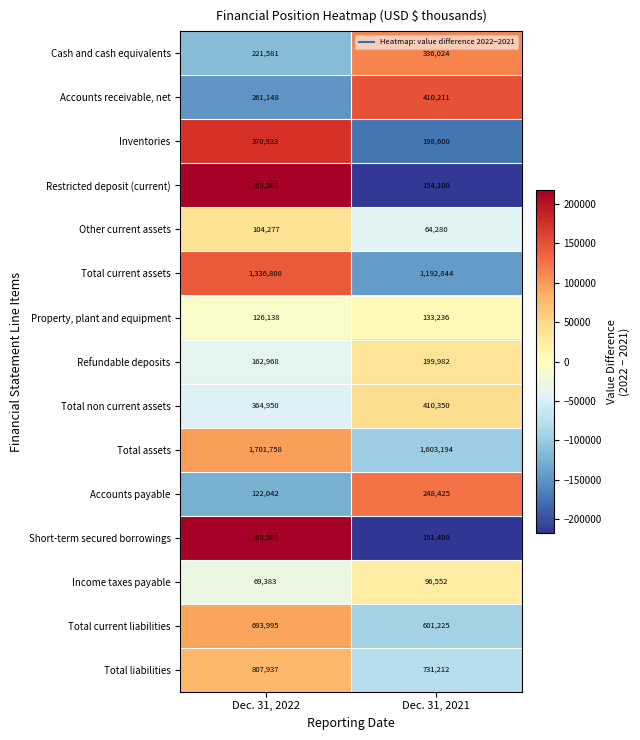

True or false: Total liabilities has a value of 418949 at Dec. 31, 2022.

False